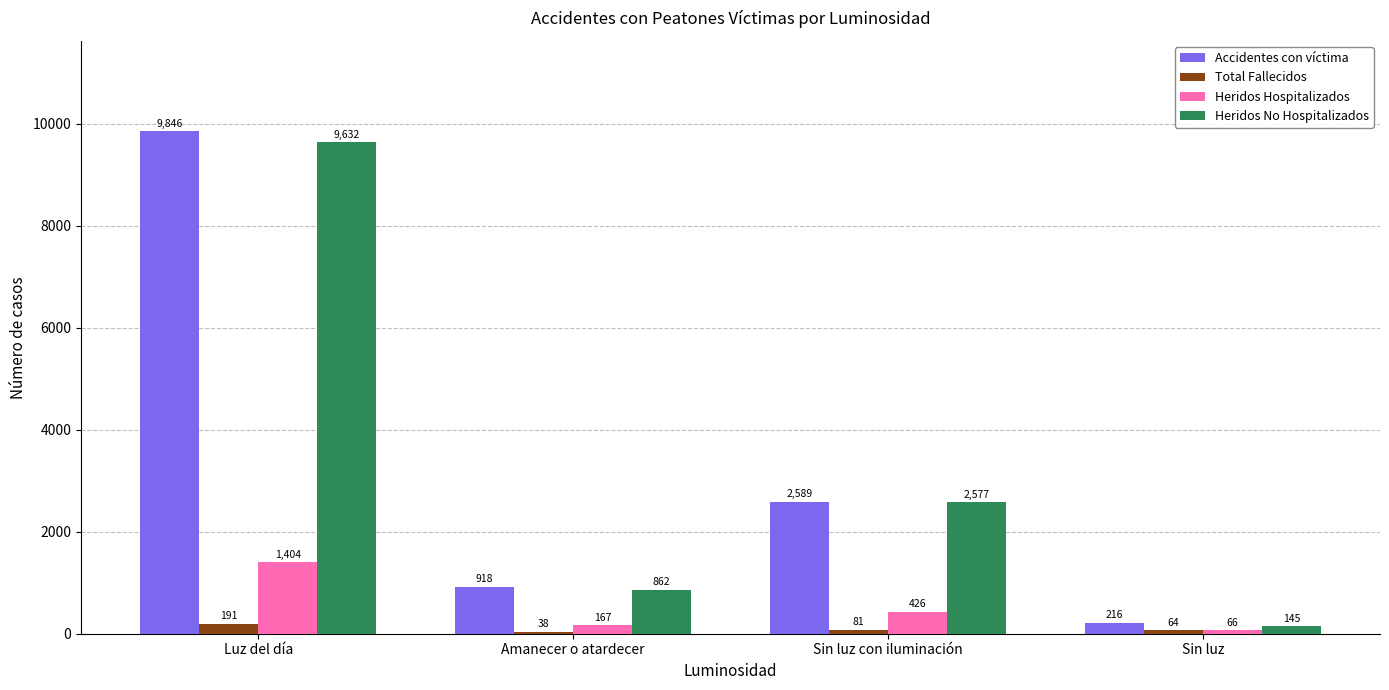

Which series has the largest total across all categories?

Accidentes con víctima